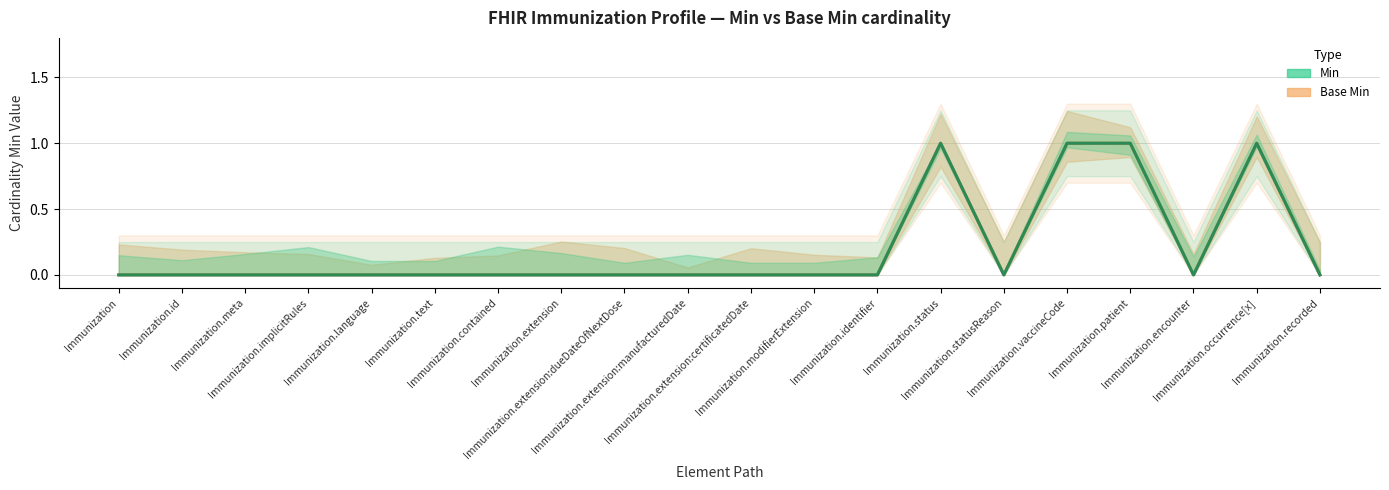

What is the sum of all Min values?

4